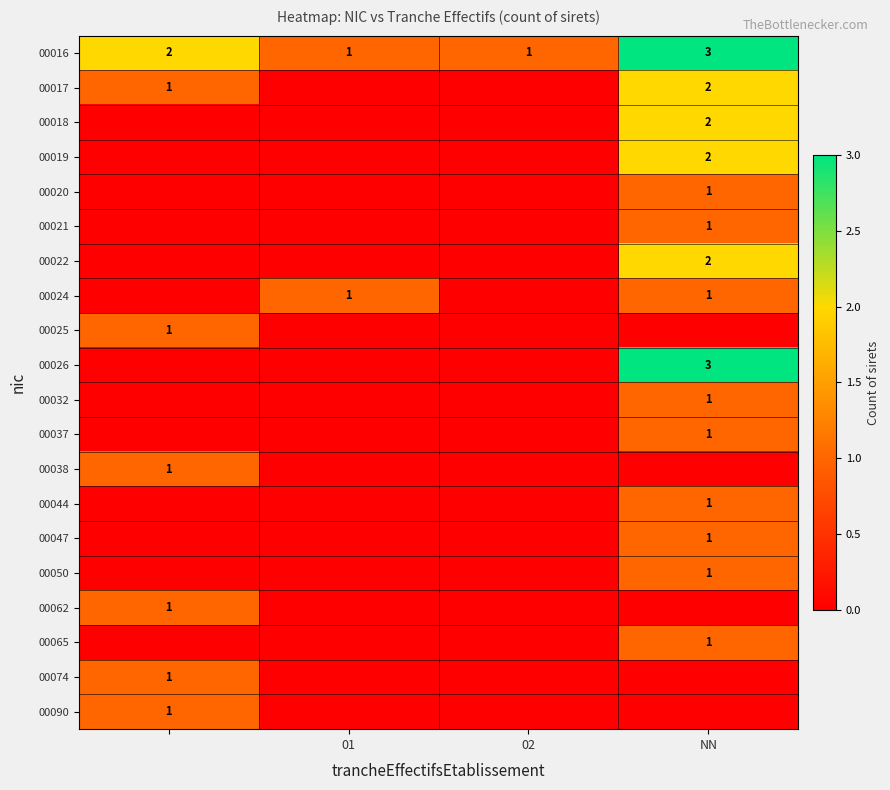

At how many categories does at least one series exceed 2?

1